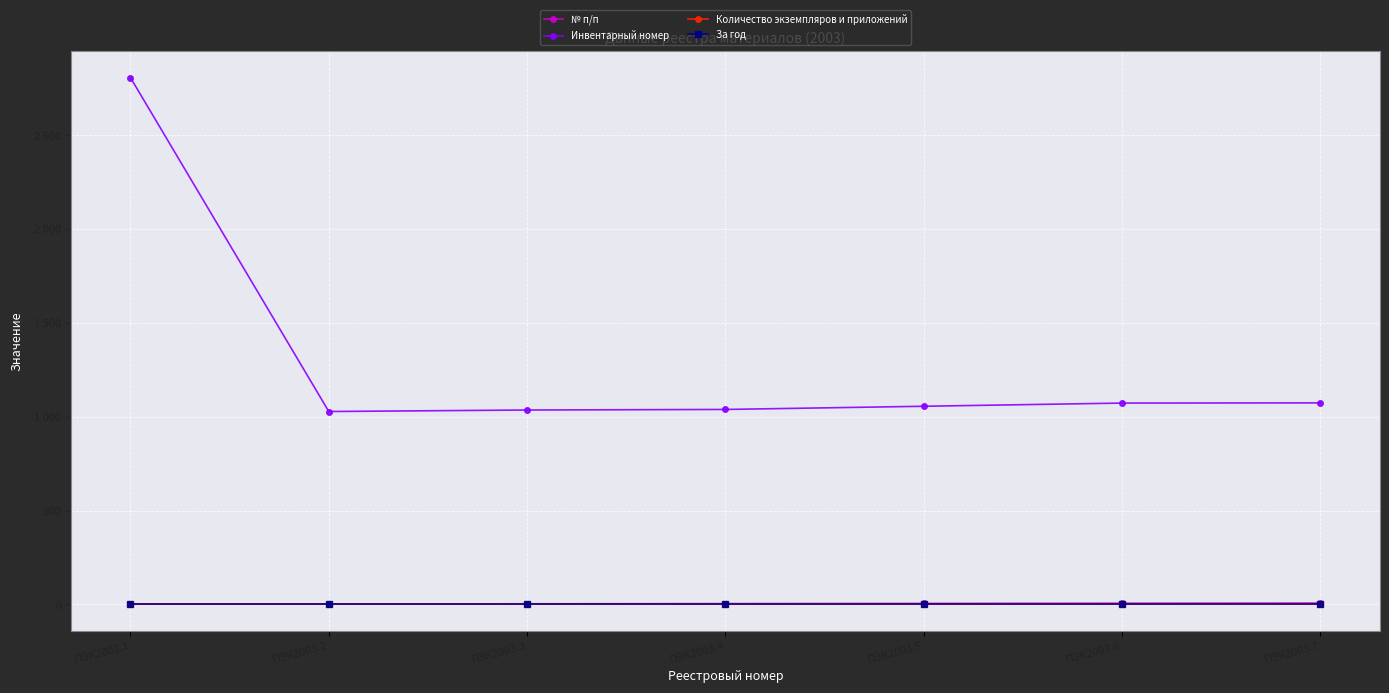

What is the difference between the highest and lowest values at ПЭК2003.1?

2807